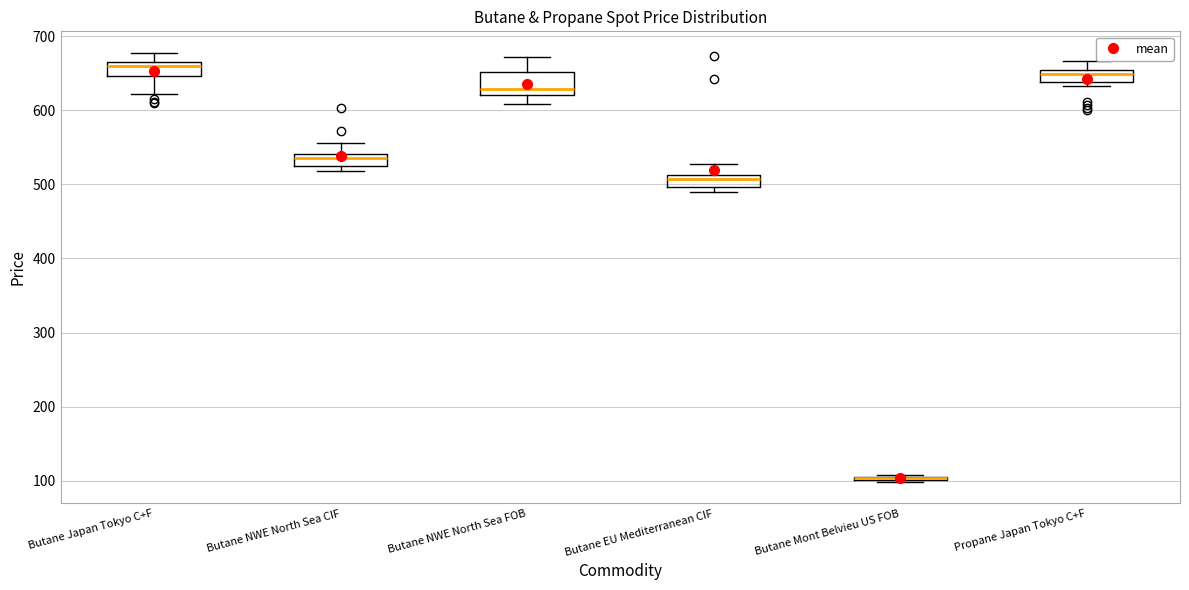

Where does the upper whisker of the box for Butane NWE North Sea CIF end on the y-axis? The values are not printed on the chart, so give them approximately, as read against the axis.

560